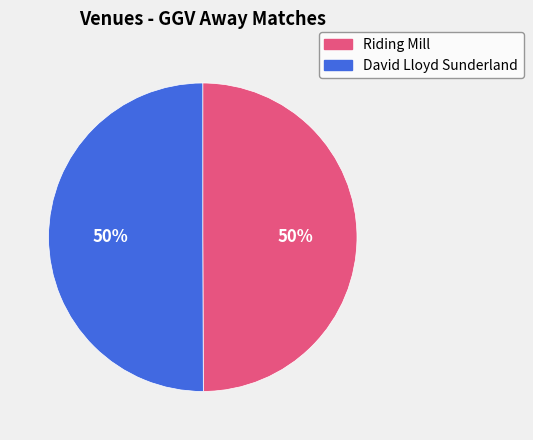

True or false: Riding Mill accounts for 57% of the total.

False